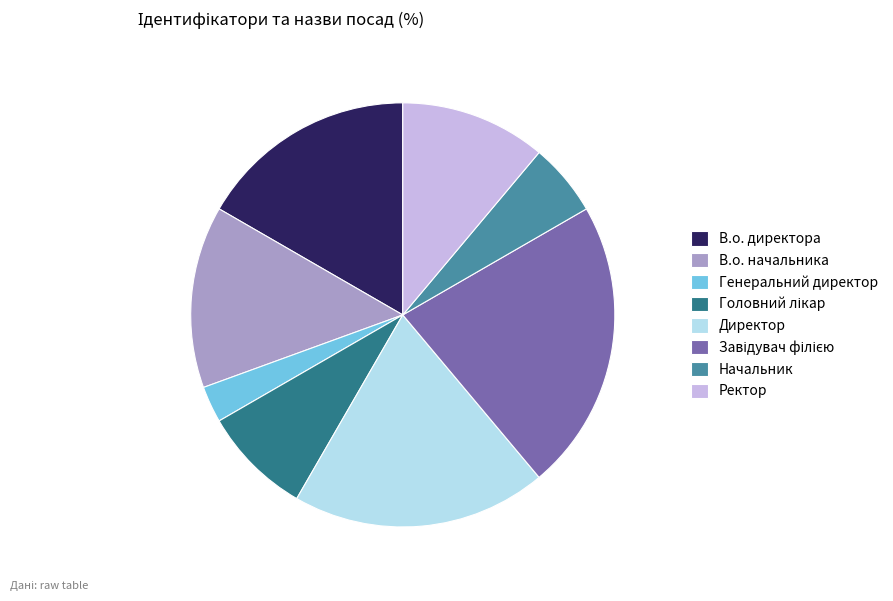

True or false: Ректор accounts for 3% of the total.

False